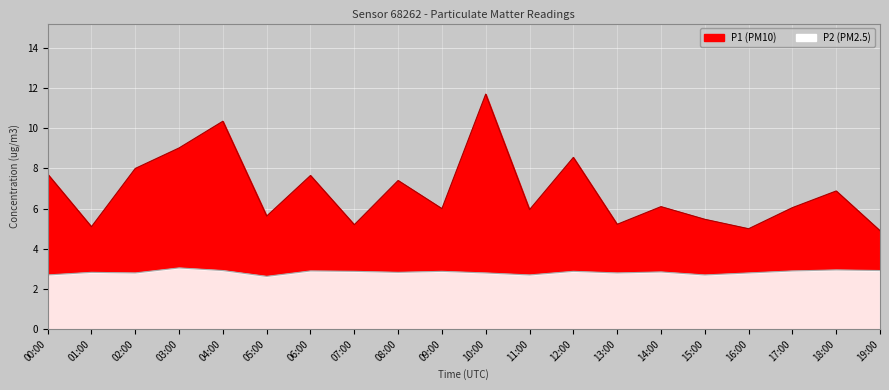

What are all the series names shown in the legend?

P1, P2